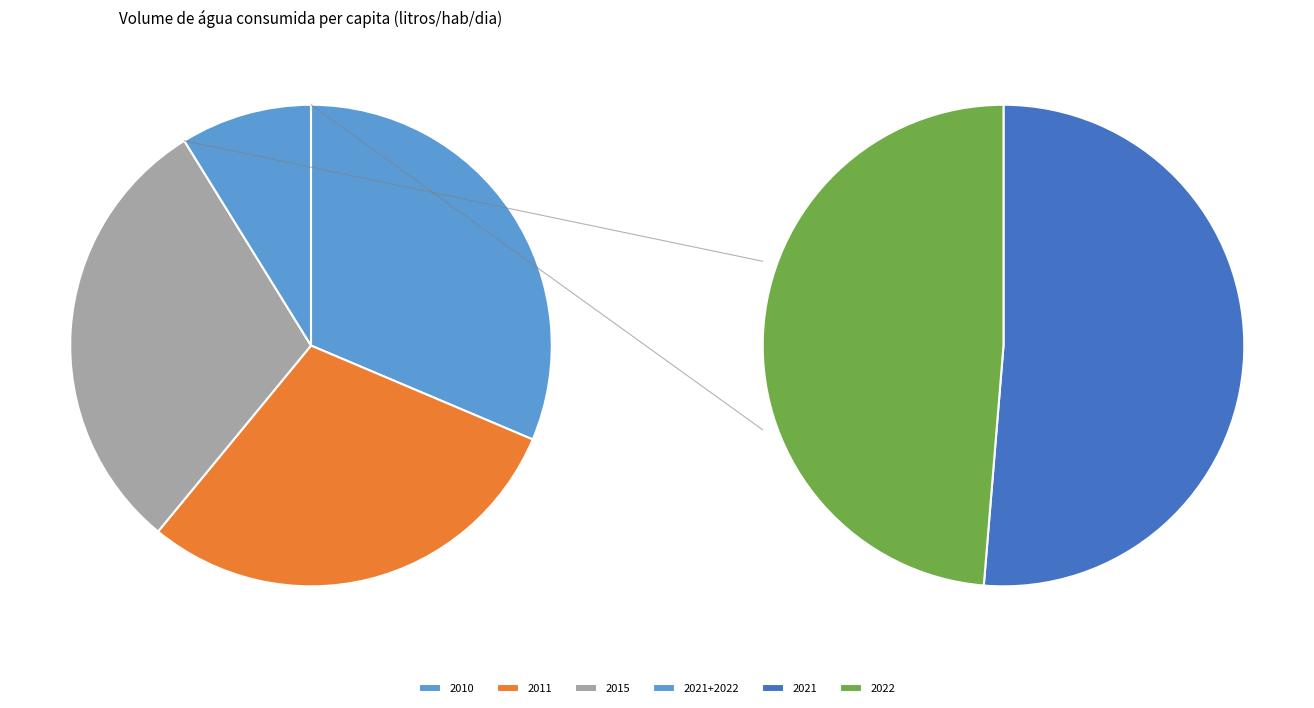

What is the smallest slice in the pie chart?

2022